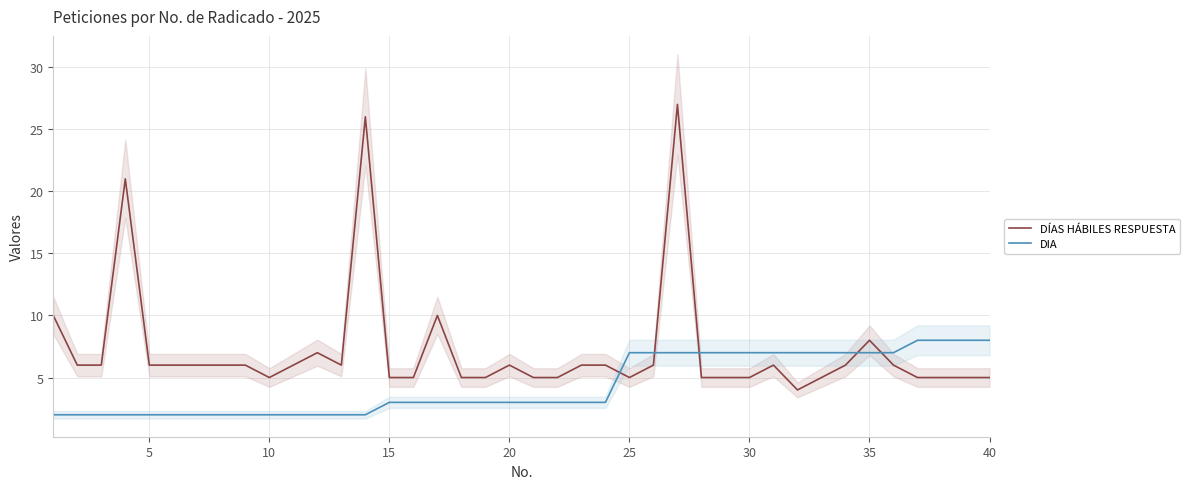

Does the chart have visible grid lines?

Yes